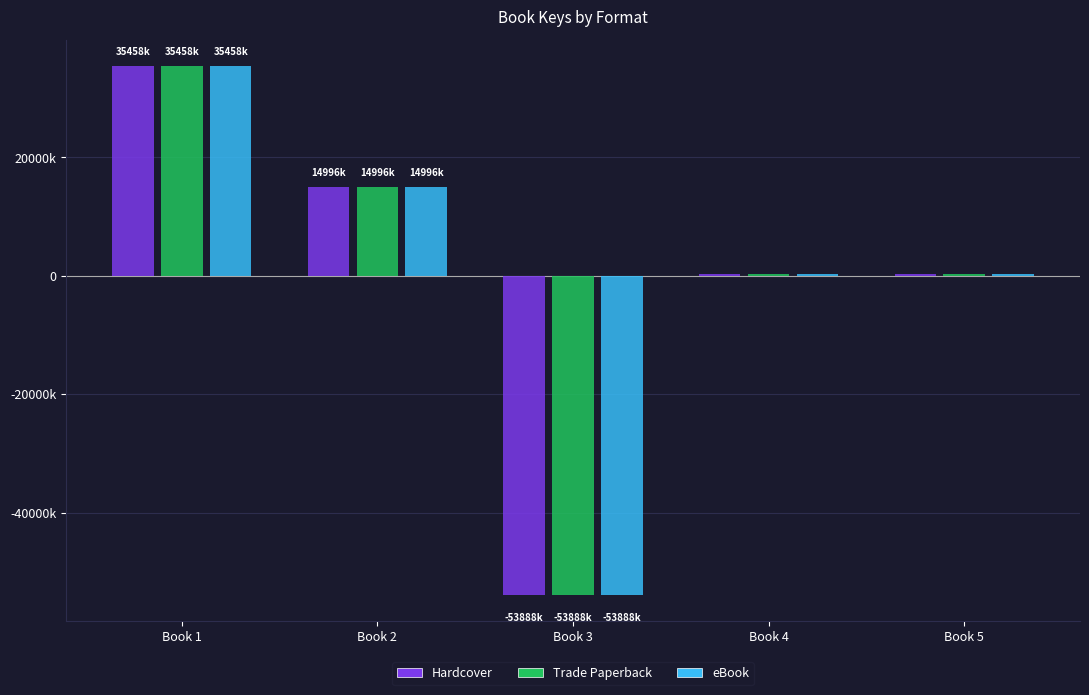

What is the sum of all eBook values?

-2875670